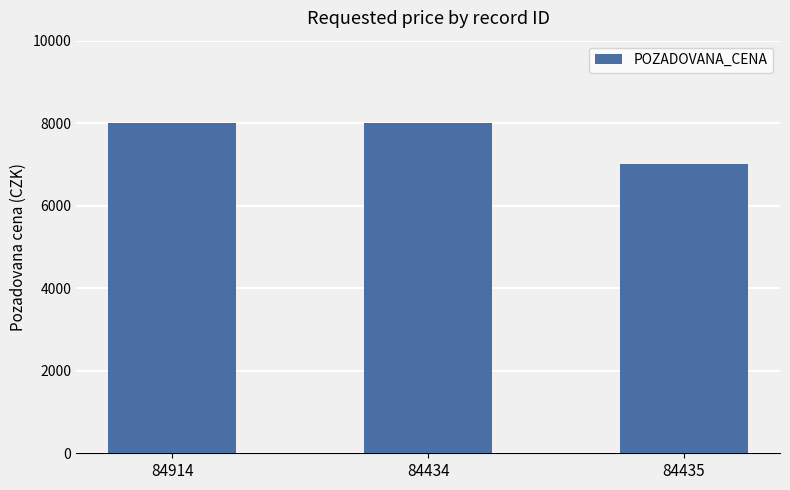

Which category has the lowest value across all series?

84435